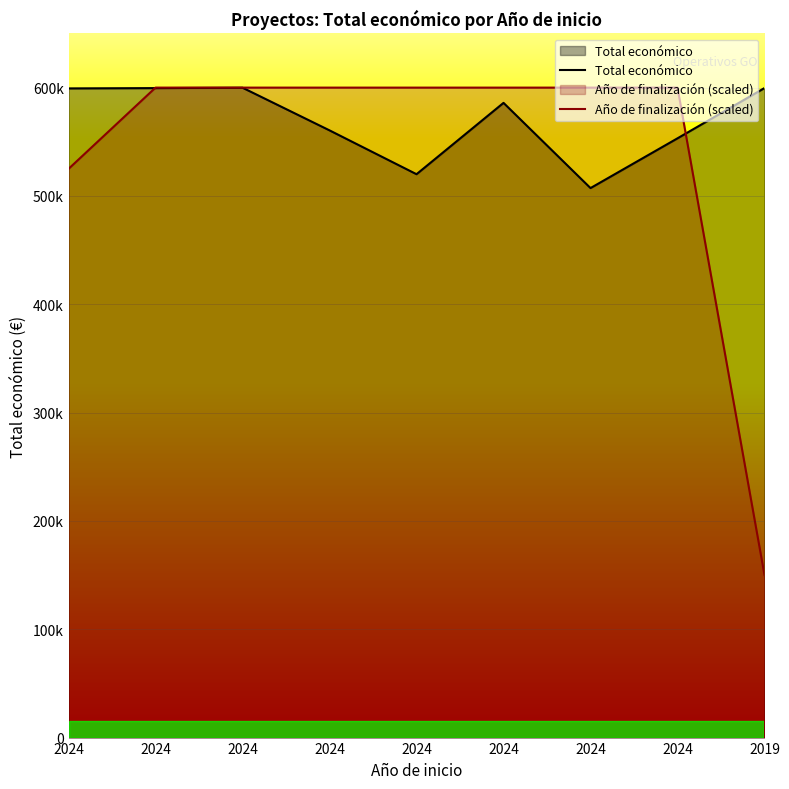

Does the chart display data point markers on the line(s)?

No